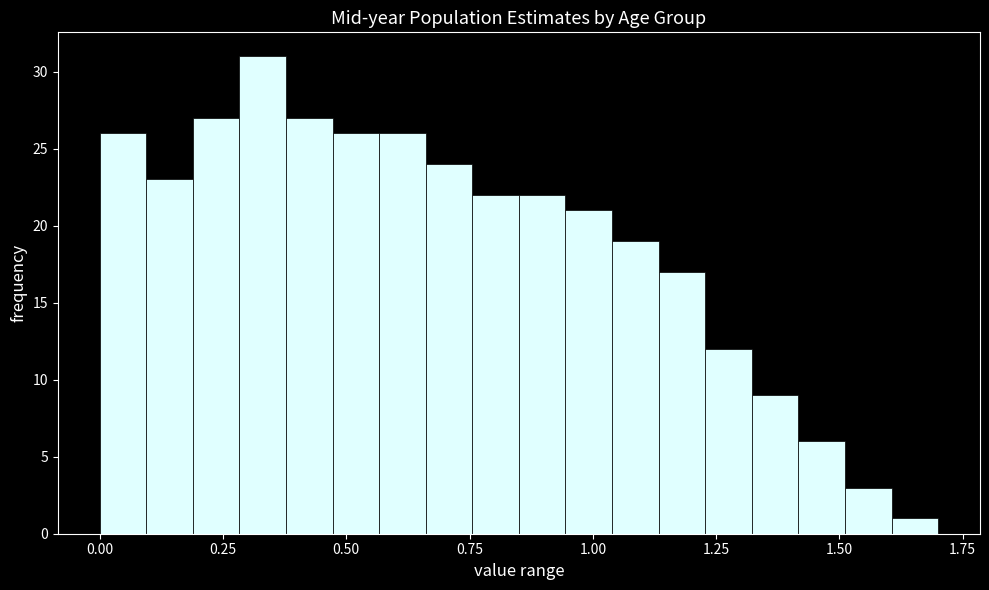

Read against the x-axis, roughly where is the centre of the tallest bar?

0.35